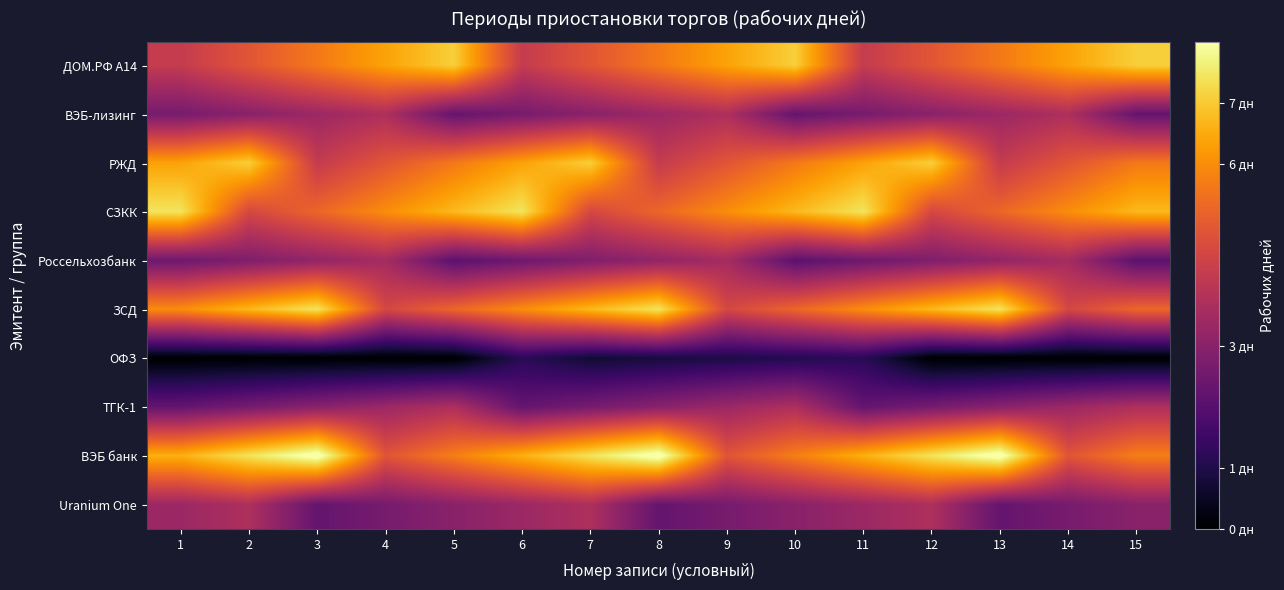

At which category is the sum across all series the highest?

7